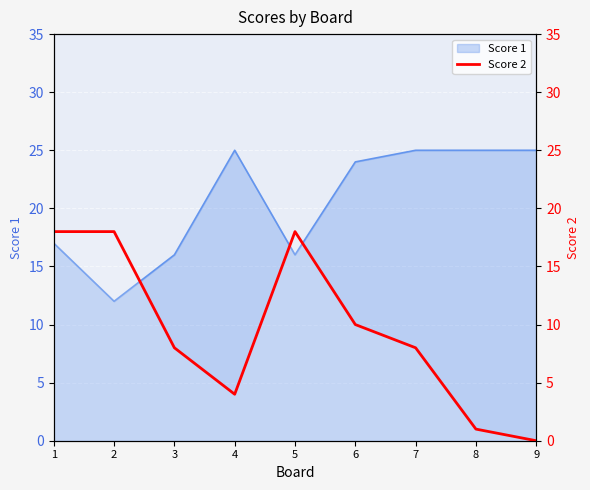

List the labels in order of value, smallest first.

9, 8, 4, 3, 7, 6, 1, 2, 5